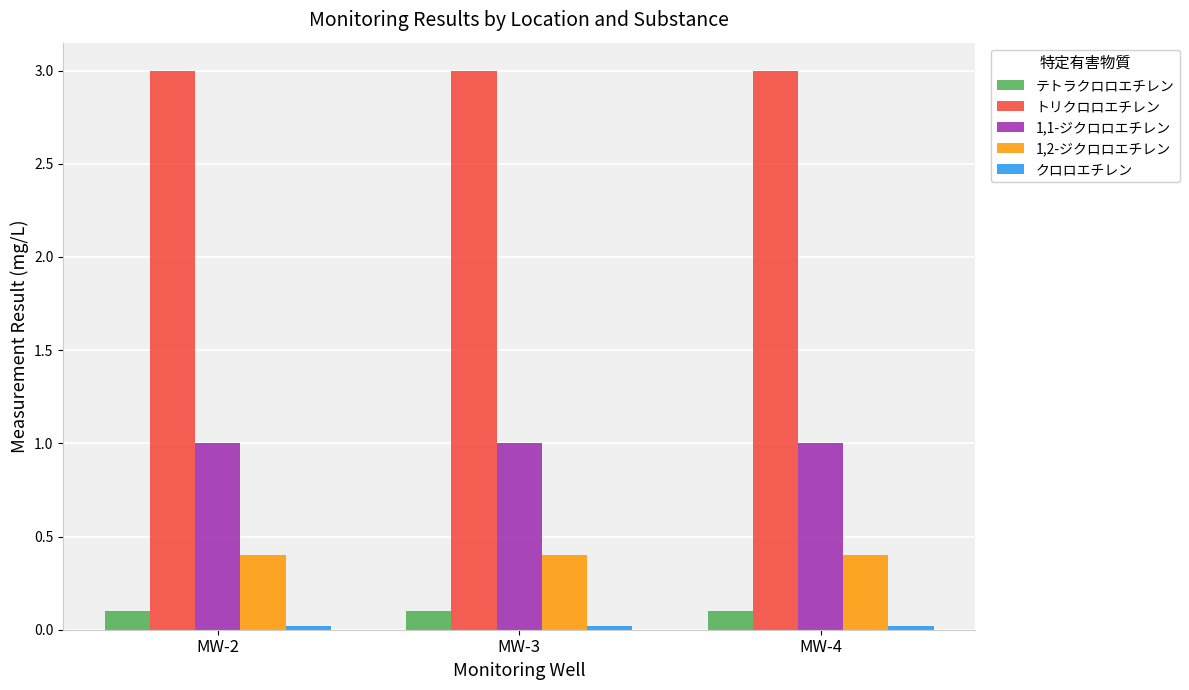

At how many categories does at least one series exceed 2?

3